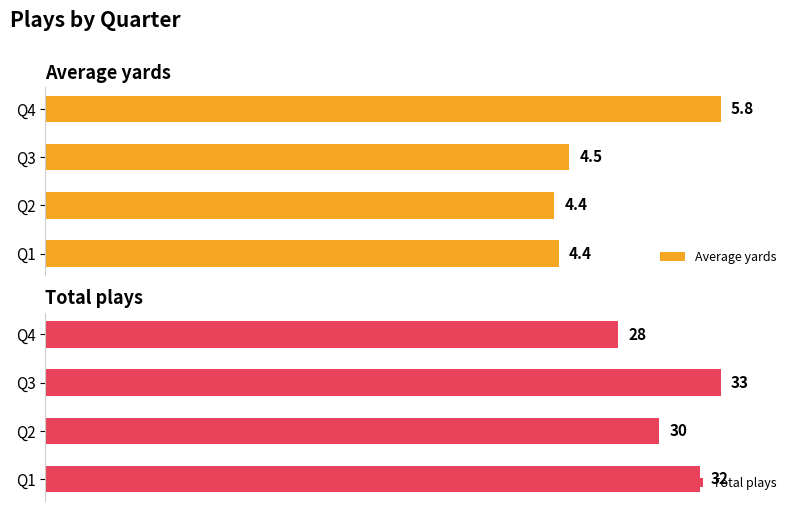

Which series has the widest spread of values?

Average yards